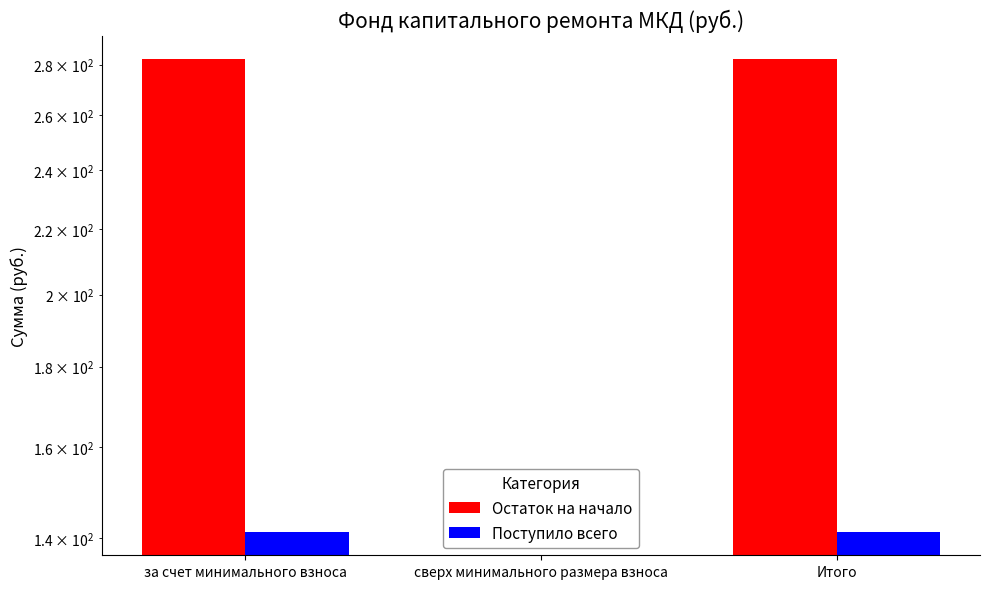

What is the label of the 3rd bar from the left?

Итого